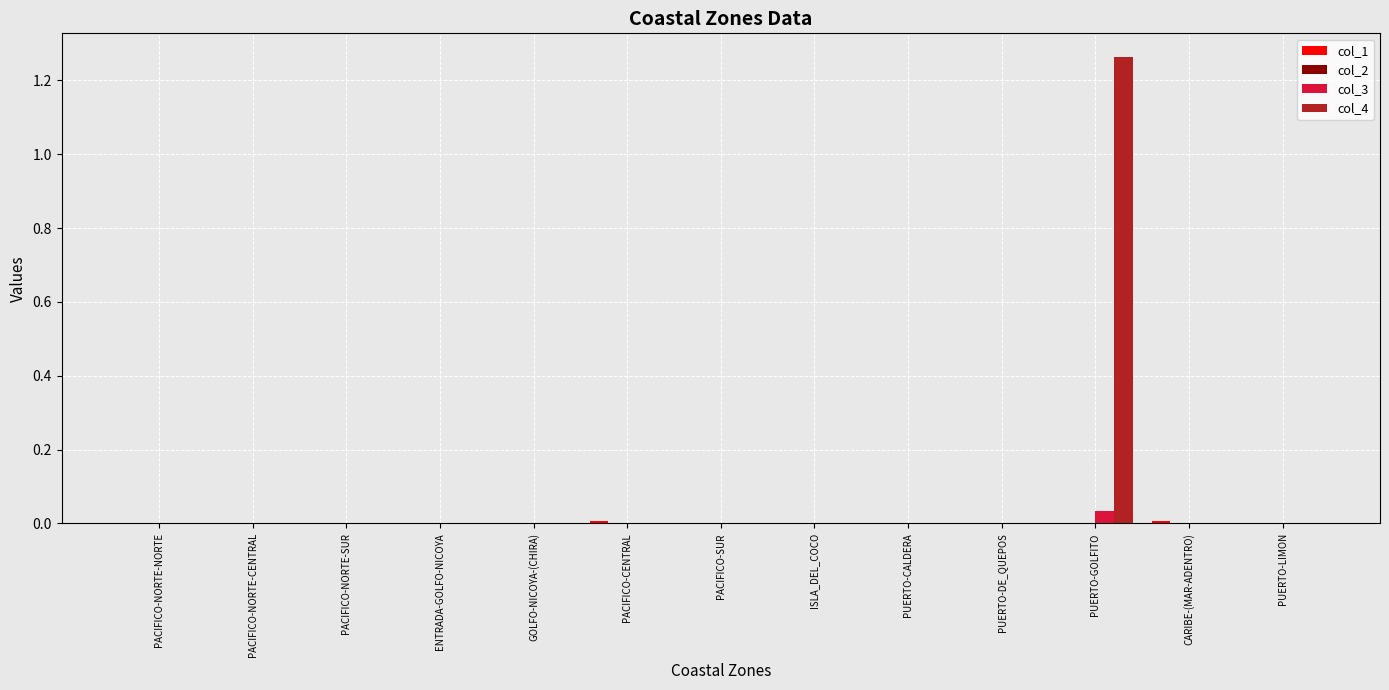

At which category is the sum across all series the highest?

PUERTO-GOLFITO